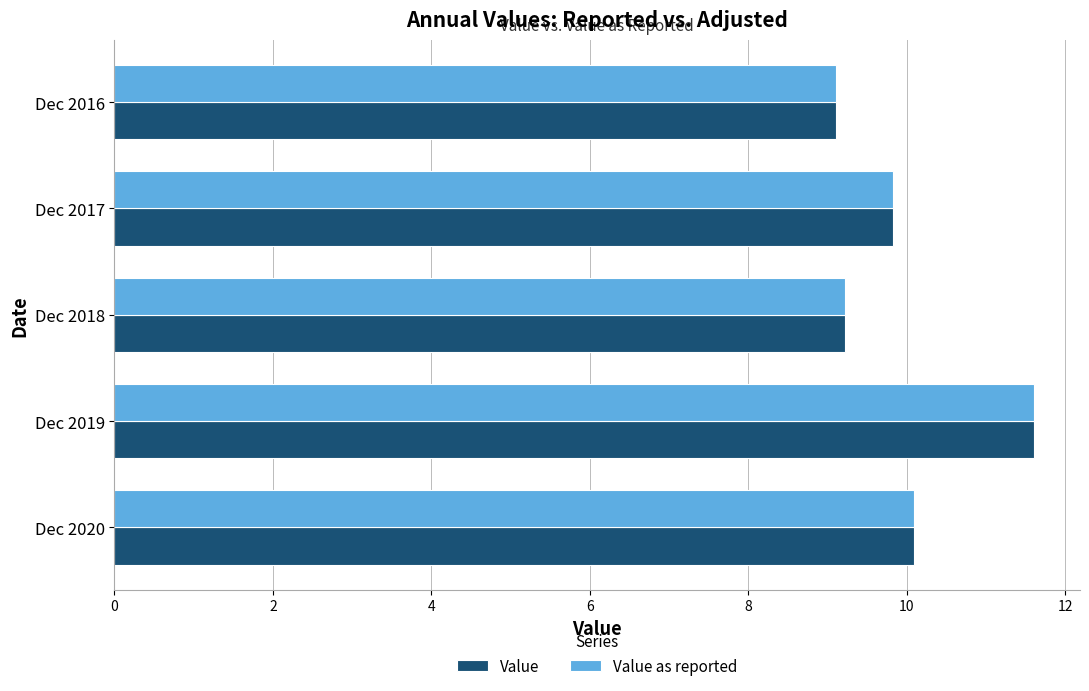

What is the difference between the Value values at Dec 2018 and Dec 2019?

2.4